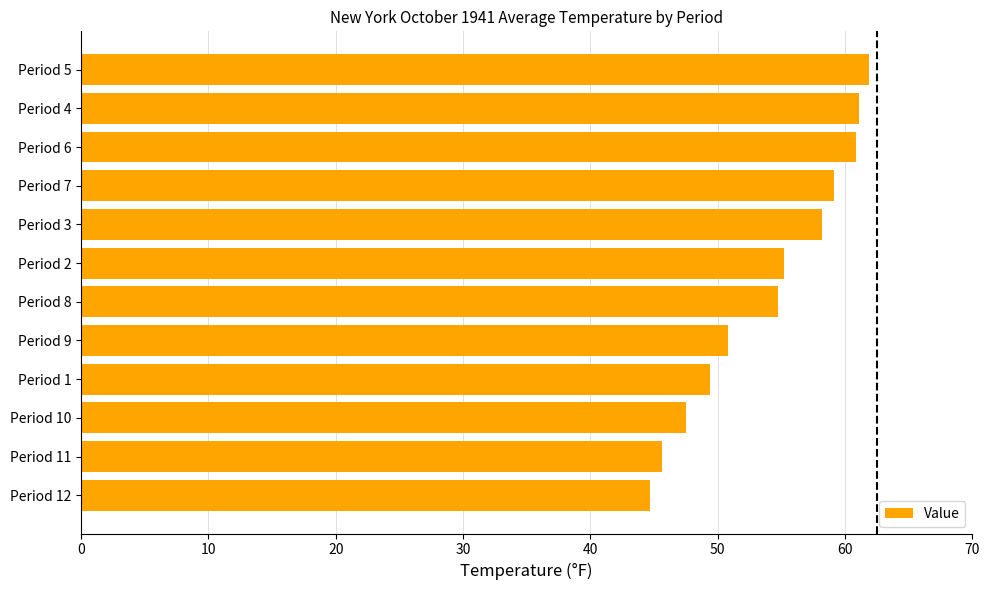

Read the value at Period 1.

49.4